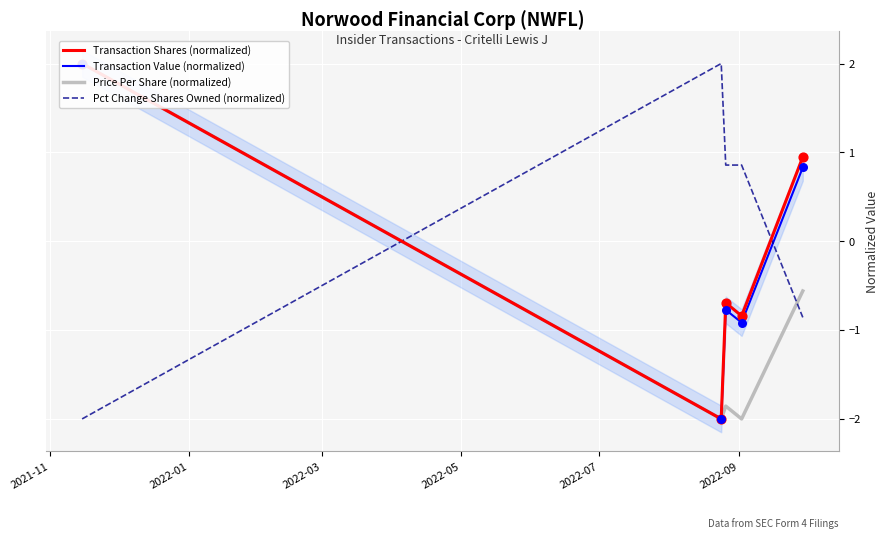

Which series reaches the maximum Y coordinate?

Transaction Shares (normalized)